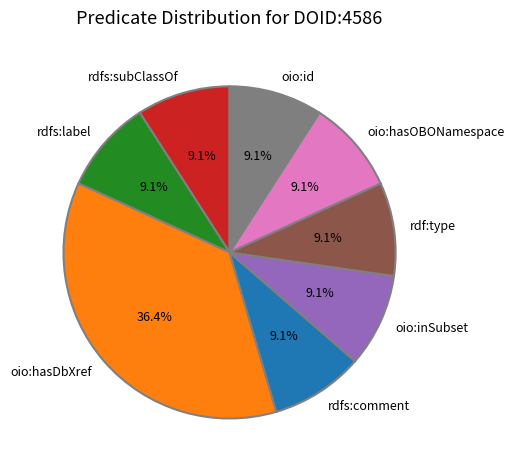

Which category has the biggest portion of the pie?

oio:hasDbXref